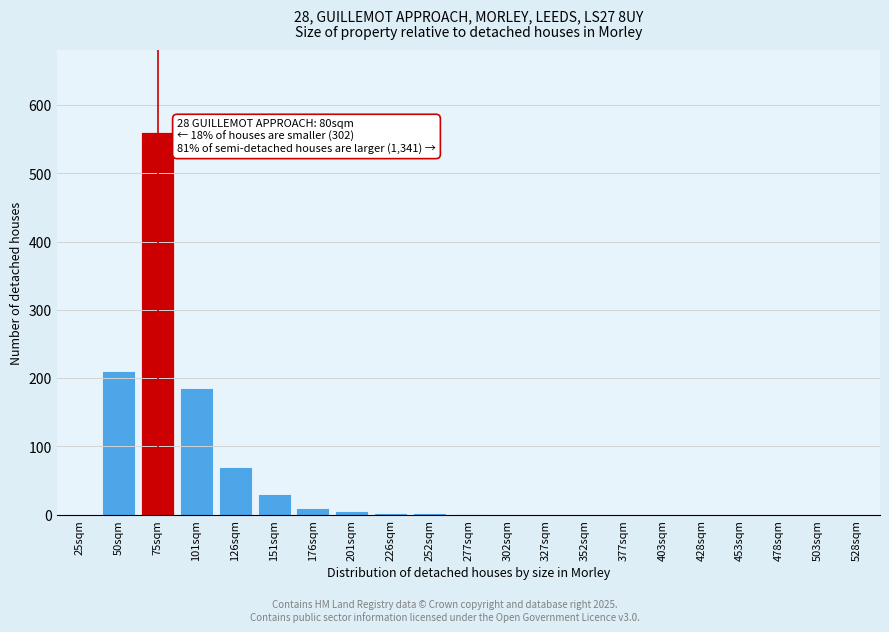

What is the change in value from 75sqm to 126sqm?

-490